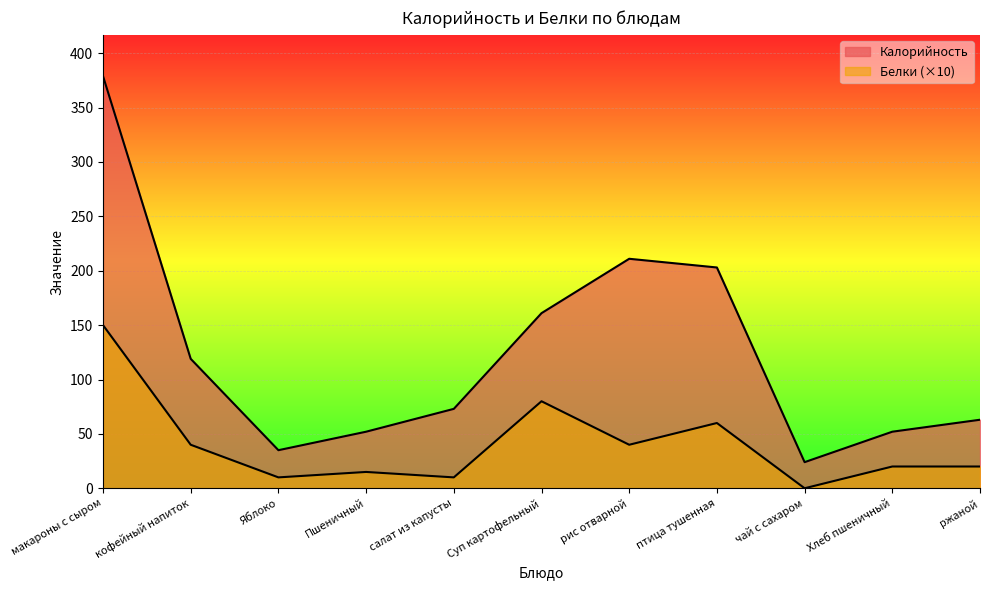

What is the difference between the highest and lowest values at чай с сахаром?

24